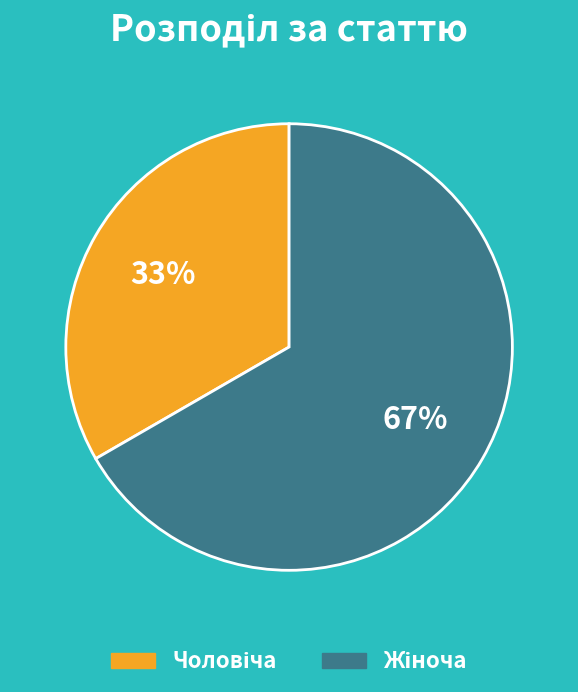

Does any single category account for the majority?

Yes